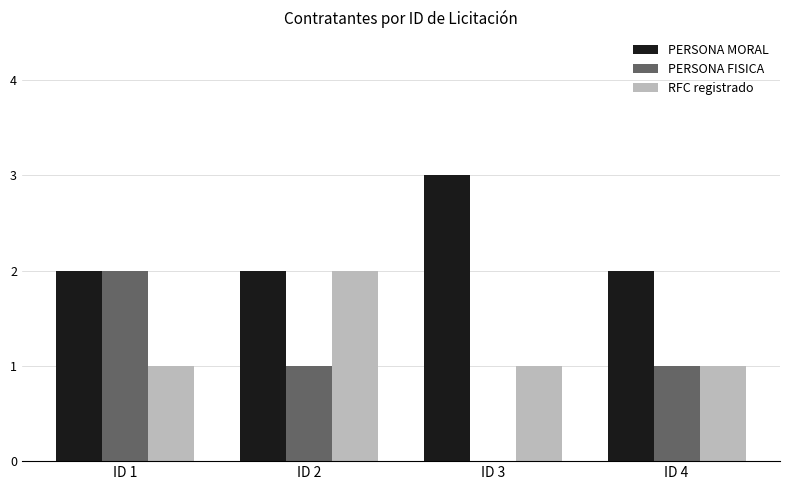

Which series has the largest total across all categories?

PERSONA MORAL